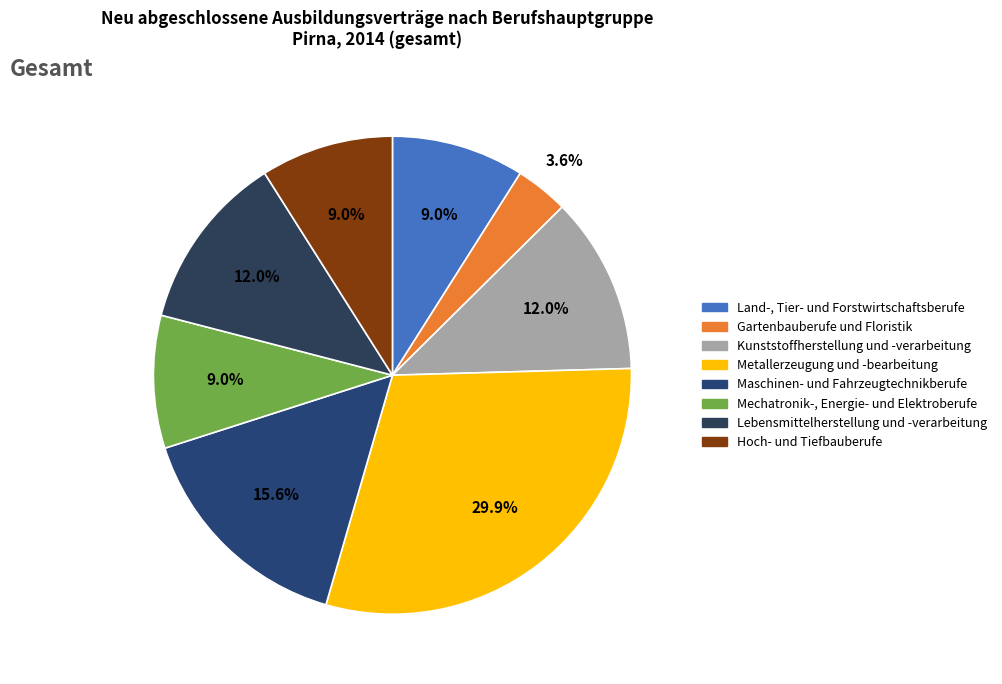

Do Land-, Tier- und Forstwirtschaftsberufe and Metallerzeugung und -bearbeitung together represent more than half of the pie?

No